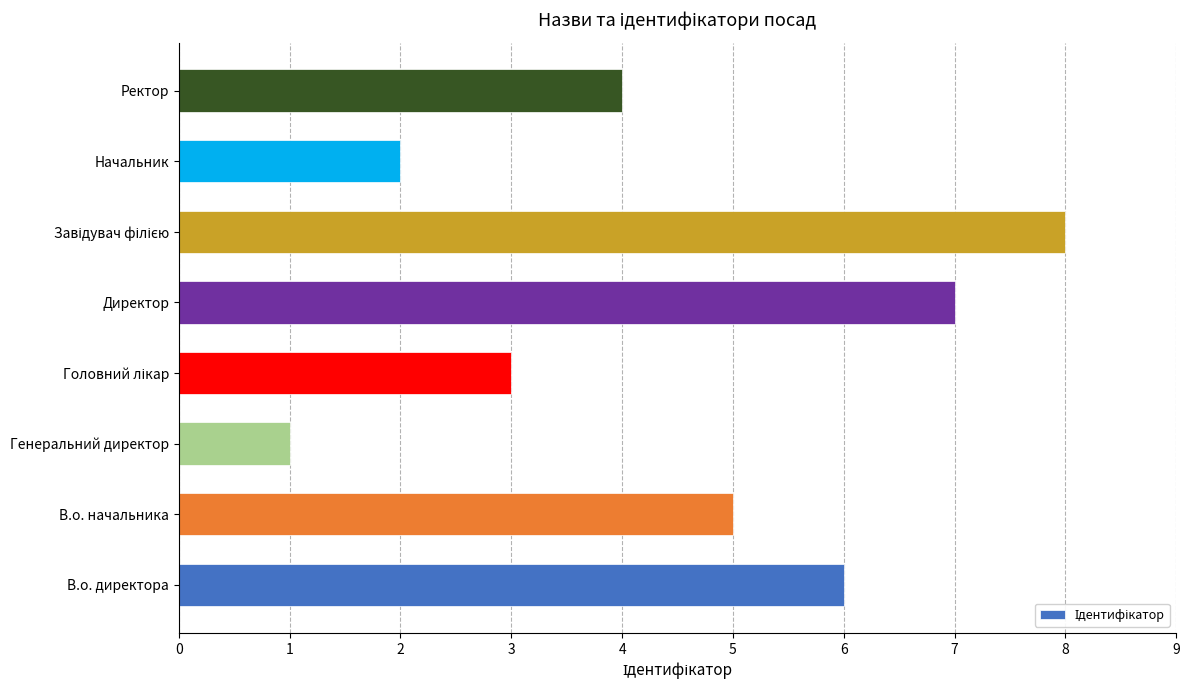

Between Генеральний директор and В.о. начальника, which is larger?

В.о. начальника